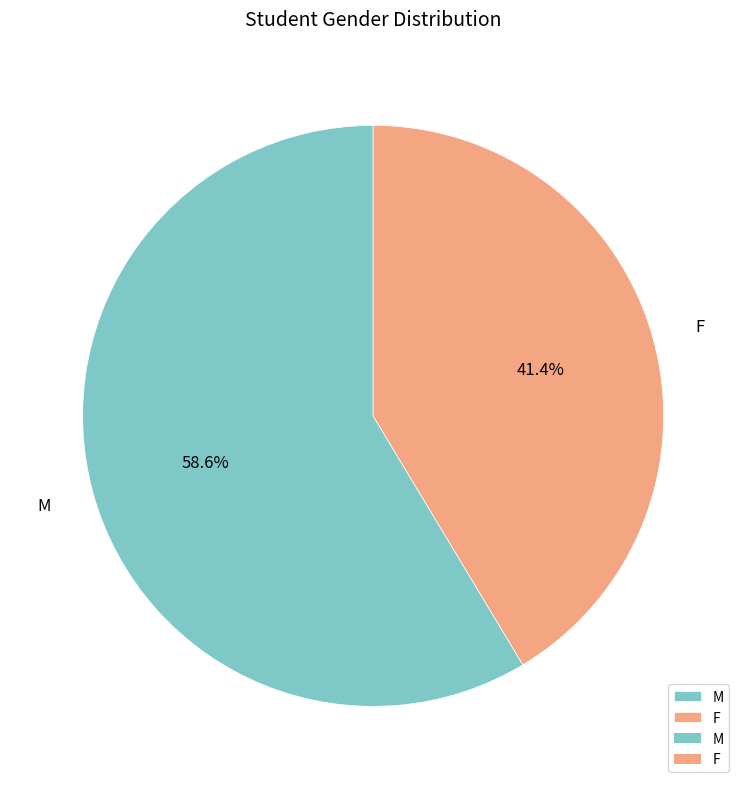

To the nearest percent, what percentage of the pie is M?

59%